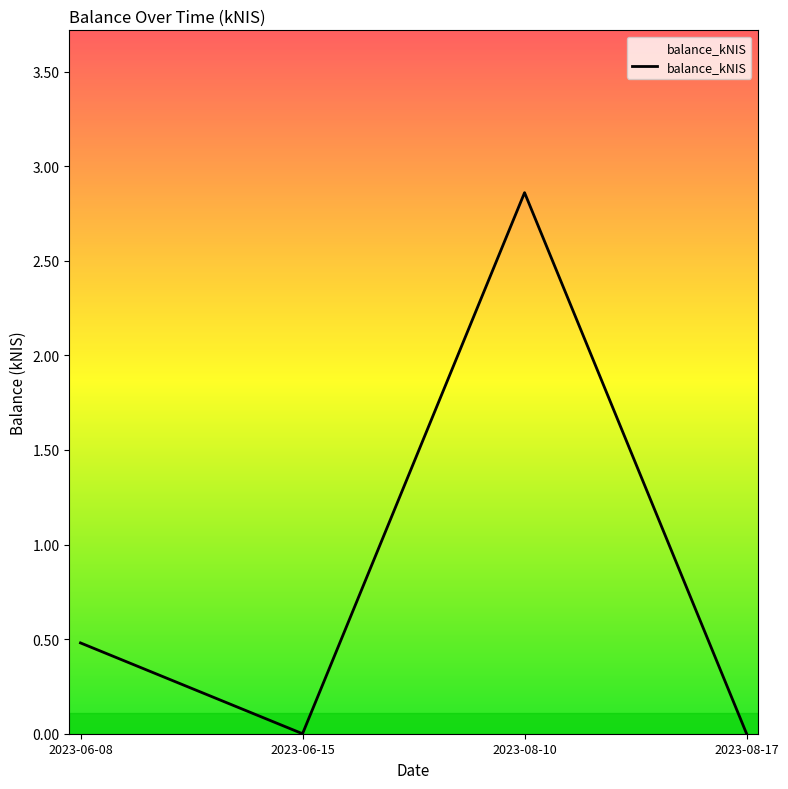

At which category does the data reach its first local peak?

2023-08-10